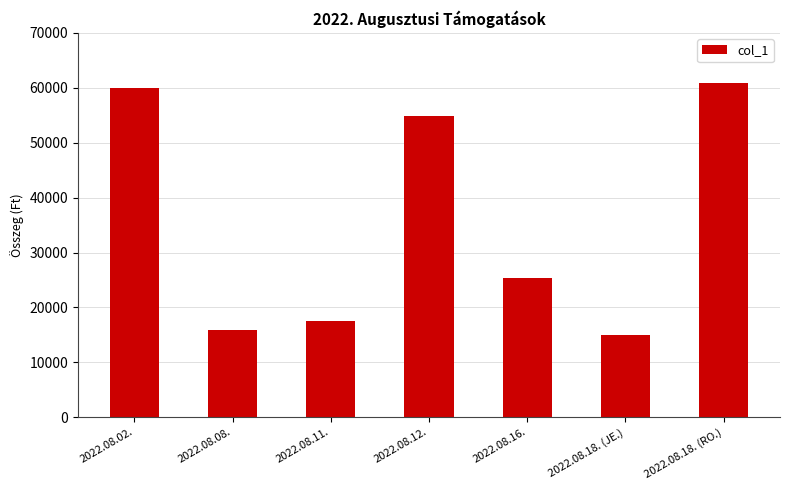

What value does the data have at 2022.08.18. (RO.)?

60844